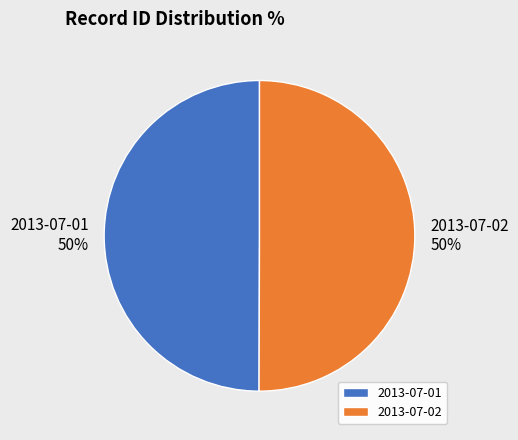

To the nearest percent, what percentage of the pie is 2013-07-01?

50%